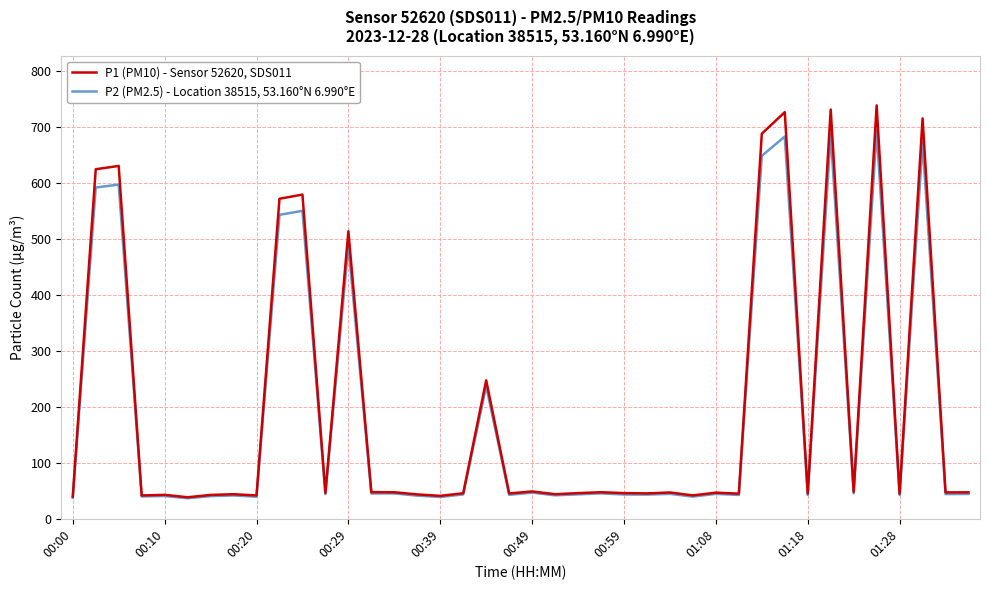

Does the chart have visible grid lines?

Yes